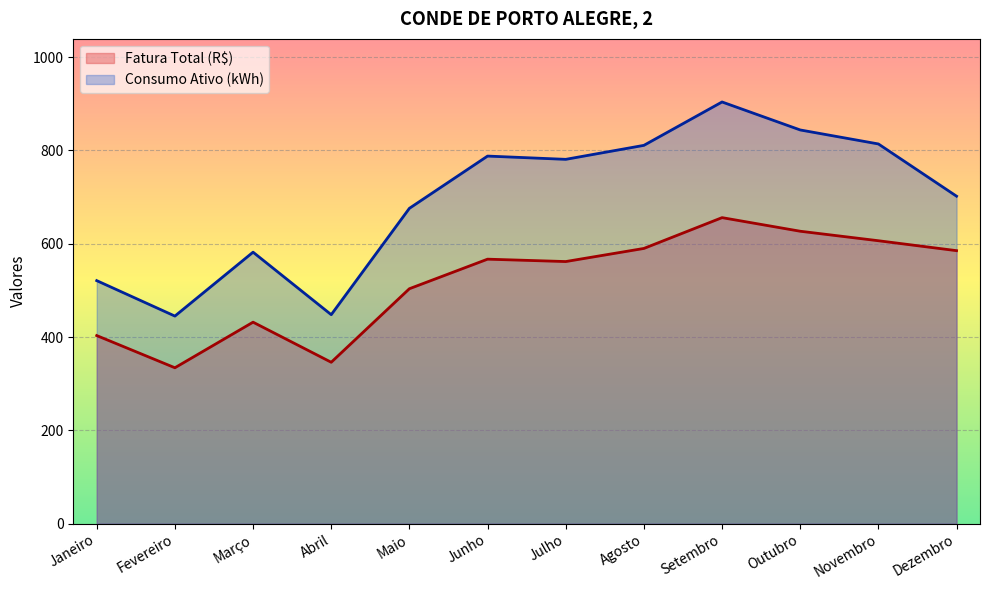

How many values in the Consumo Ativo (kWh) series are below 781?

6